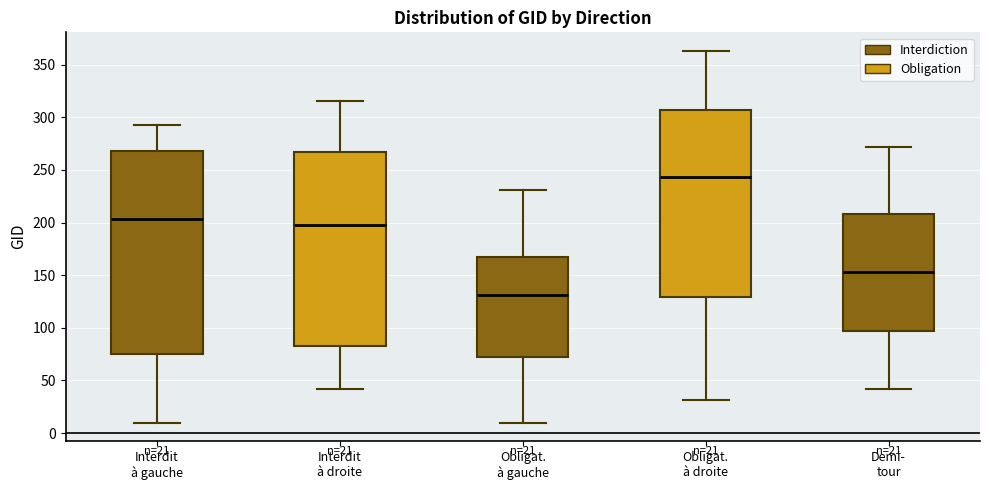

Which box has the highest median line?

Obligat. à droite